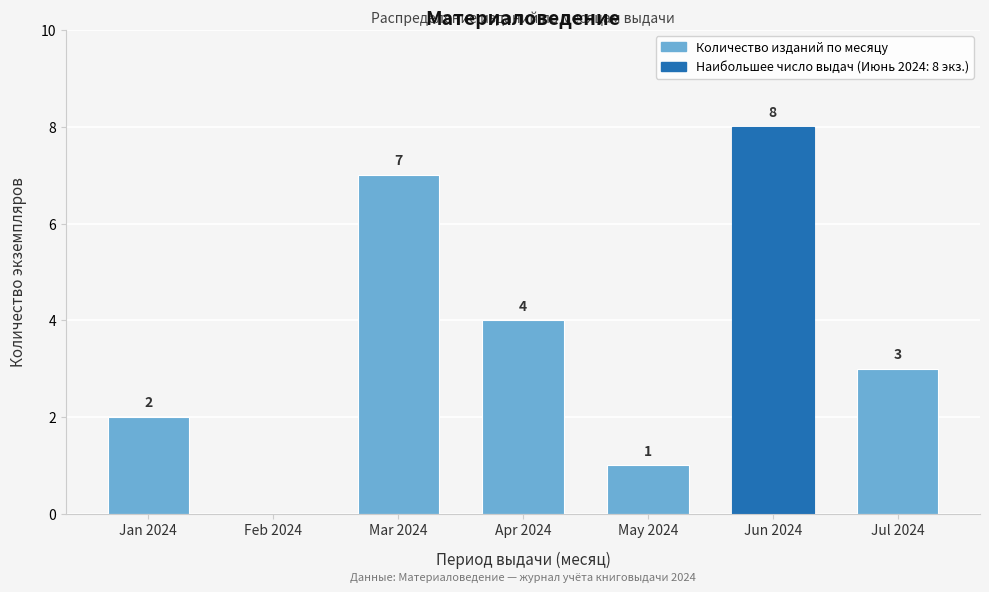

Reading left to right, extract all data points from this chart.

Jan 2024=2	Feb 2024=0	Mar 2024=7	Apr 2024=4	May 2024=1	Jun 2024=8	Jul 2024=3